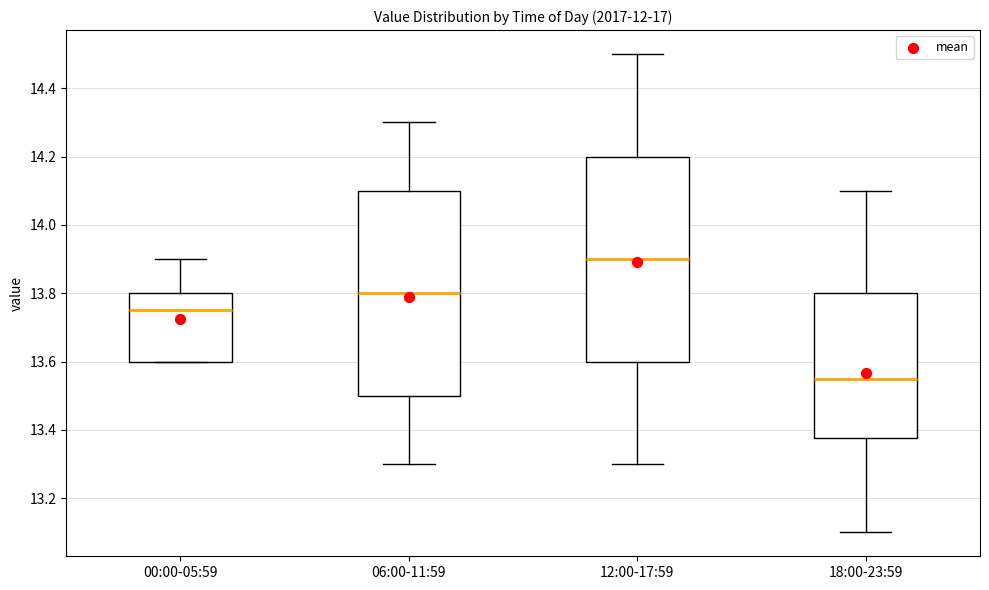

Reading left to right, transcribe this box plot: for each box, give where its median line is, the range the box spans, and where its two whiskers end, as read against the y-axis. The values are not printed on the chart, so give them approximately, as read against the axis.

00:00-05:59: median 13.76, box 13.60 to 13.80, whiskers 13.60 to 13.90
06:00-11:59: median 13.80, box 13.50 to 14.10, whiskers 13.30 to 14.30
12:00-17:59: median 13.90, box 13.60 to 14.20, whiskers 13.30 to 14.50
18:00-23:59: median 13.56, box 13.38 to 13.80, whiskers 13.10 to 14.10